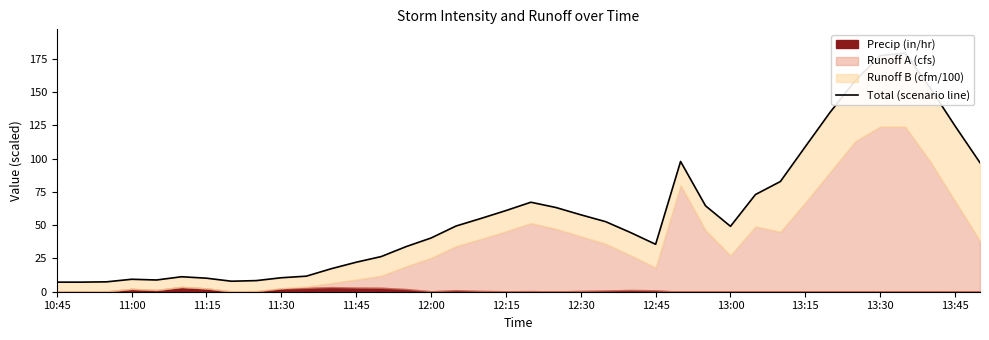

Where does the data first go above 49?

16